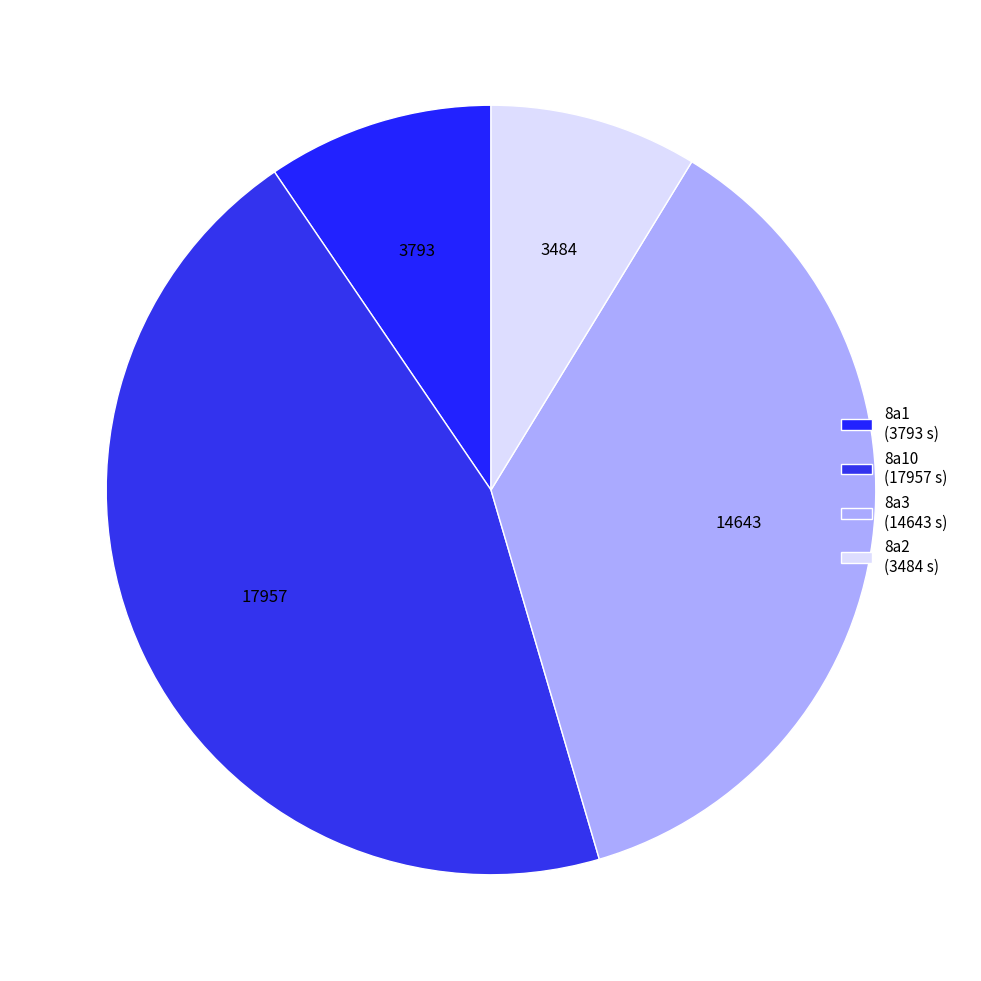

Is there any slice that represents more than half of the pie?

No